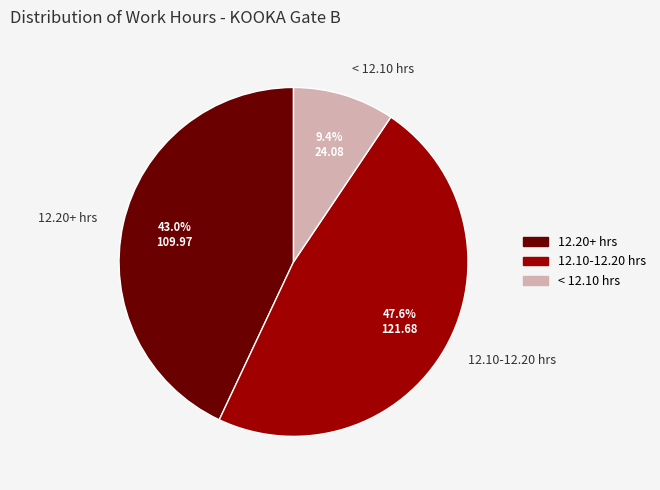

Rank the categories by value from highest to lowest.

12.10-12.20 hrs, 12.20+ hrs, < 12.10 hrs